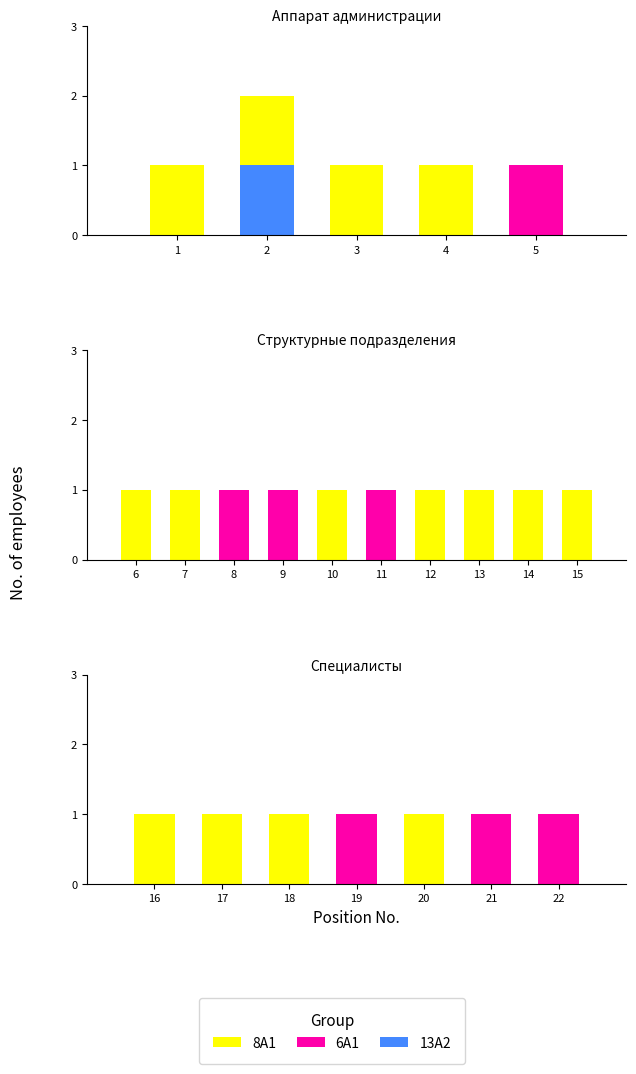

At 16, list the series in order from largest to smallest.

8A1, 6A1, 13A2